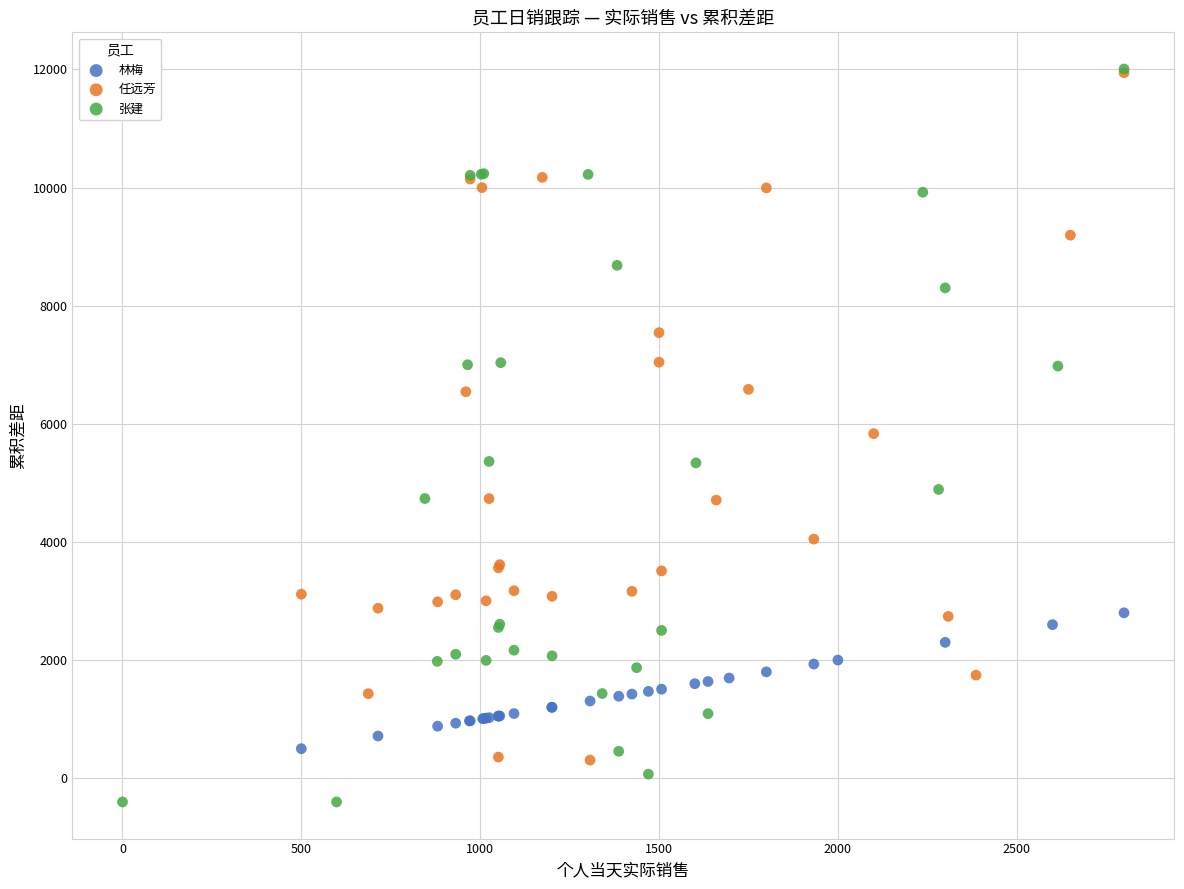

Which series reaches the minimum Y coordinate?

张建